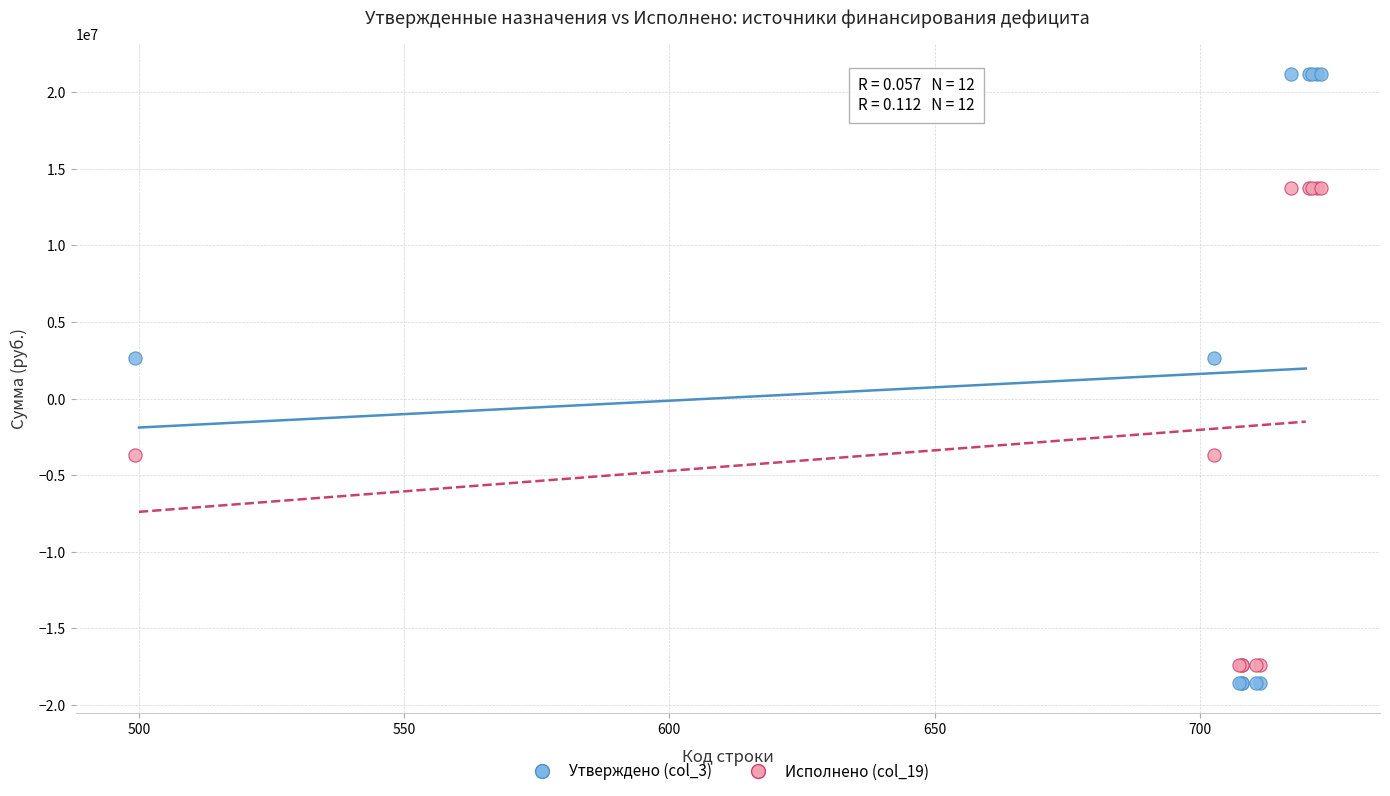

Which series has the widest spread of Y values?

Утверждено (col_3)